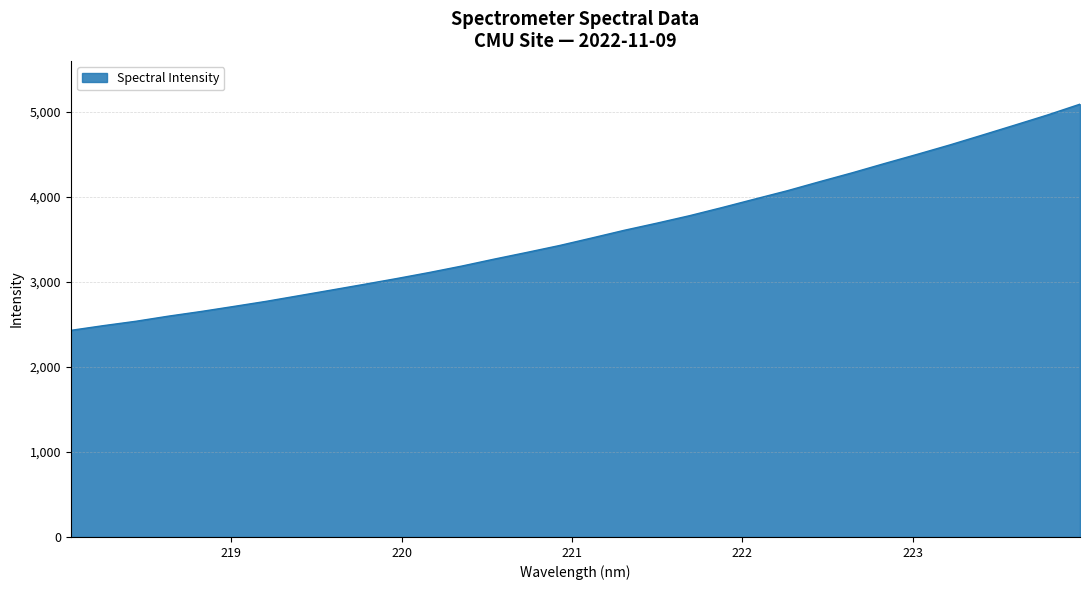

What is the greatest value displayed?

5092.2